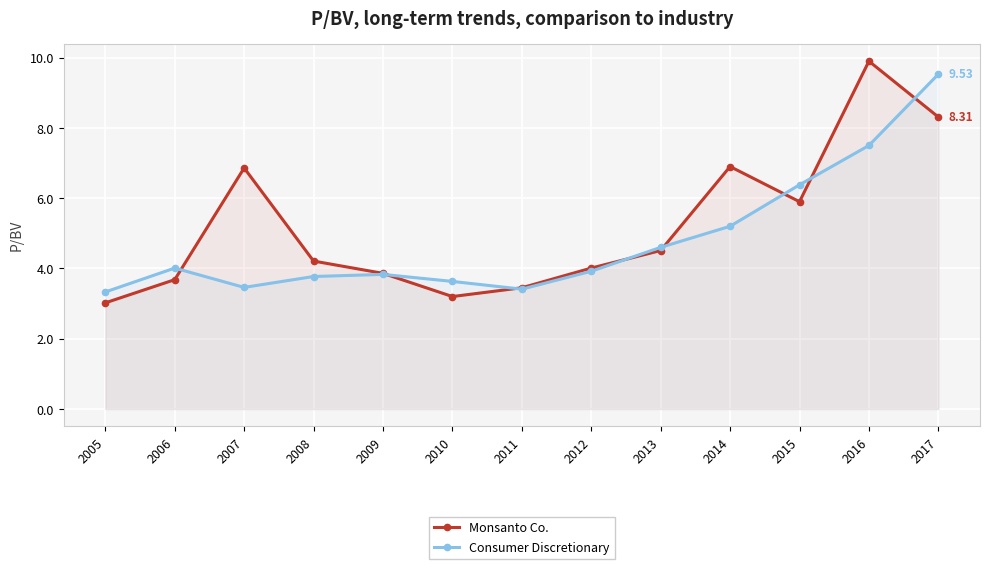

What is the maximum value for Consumer Discretionary?

9.5